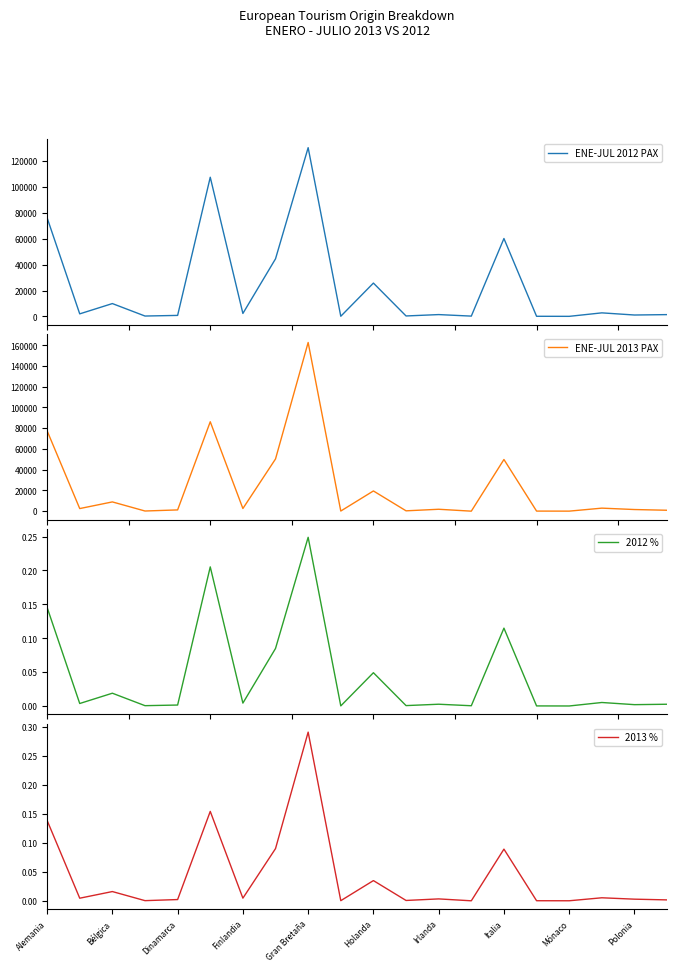

At which label is ENE-JUL 2013 PAX closest to 81357?

Alemania